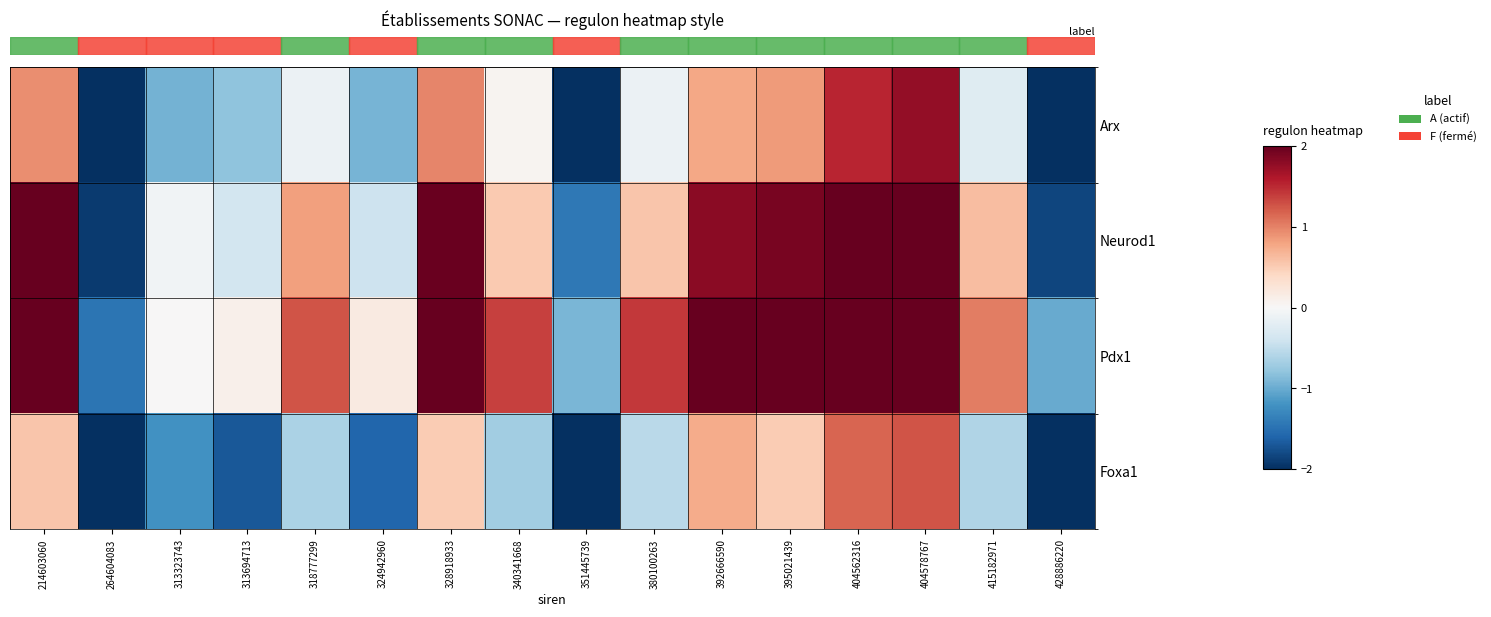

Which series has the largest range (max minus min)?

Neurod1